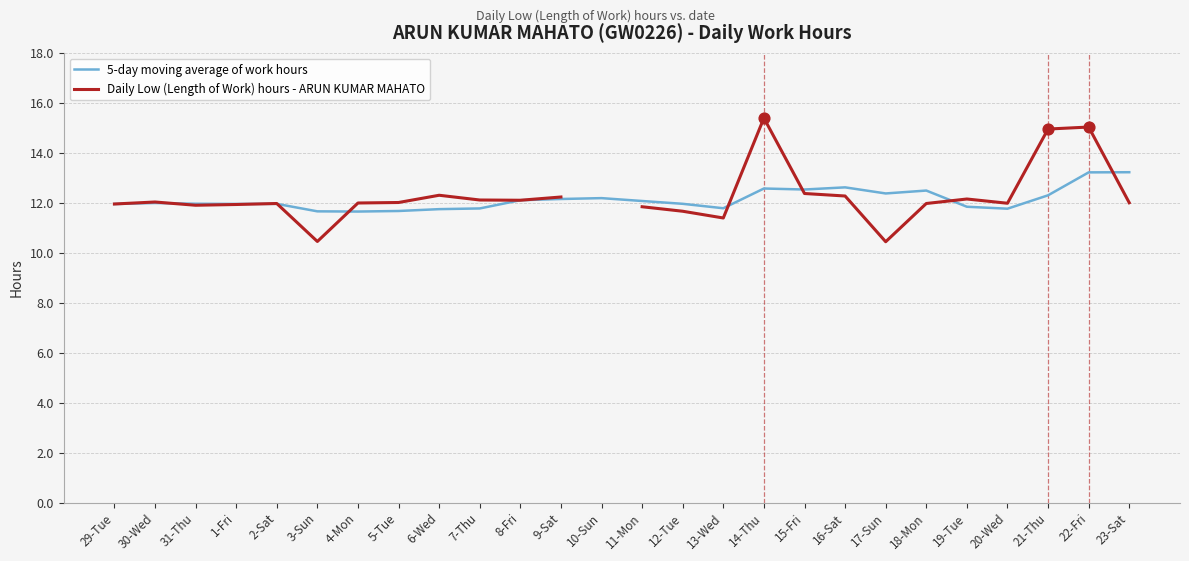

Which series contains the highest Y value?

Daily Low (Length of Work) hours - ARUN KUMAR MAHATO